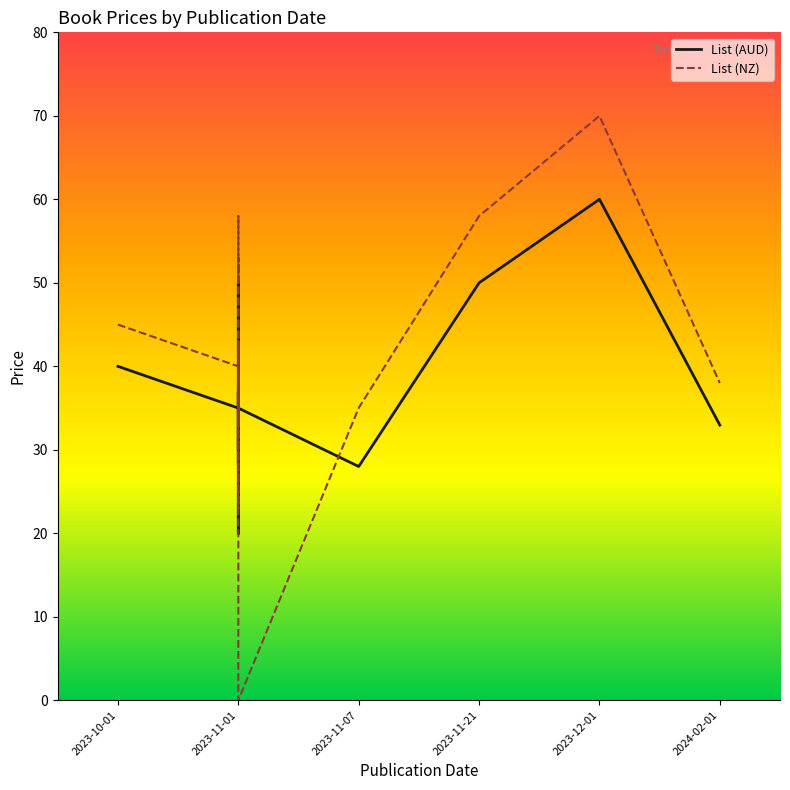

At 2024-02-01, list the series in order from largest to smallest.

List (NZ), List (AUD)